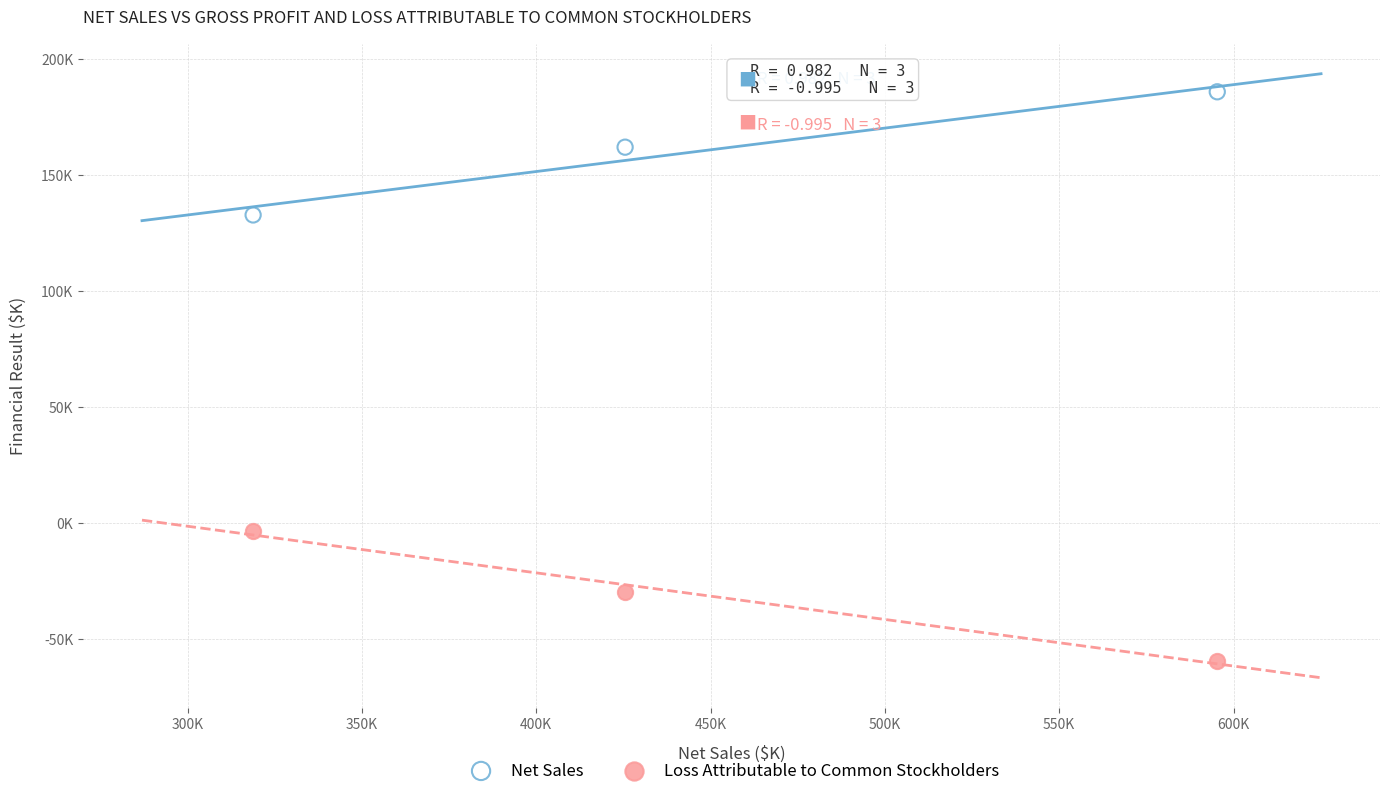

Which series reaches the minimum Y coordinate?

Loss Attributable to Common Stockholders